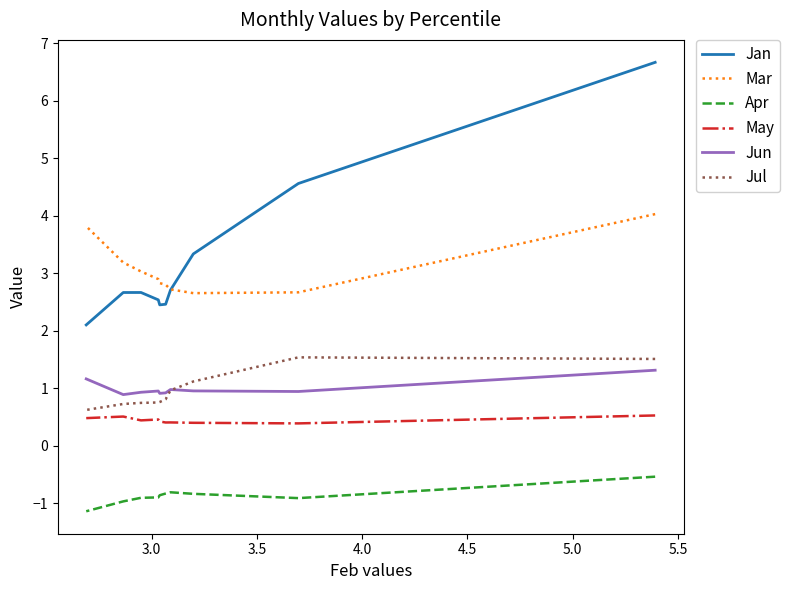

True or false: Jan has a value of 1.8 at 5.5.

False